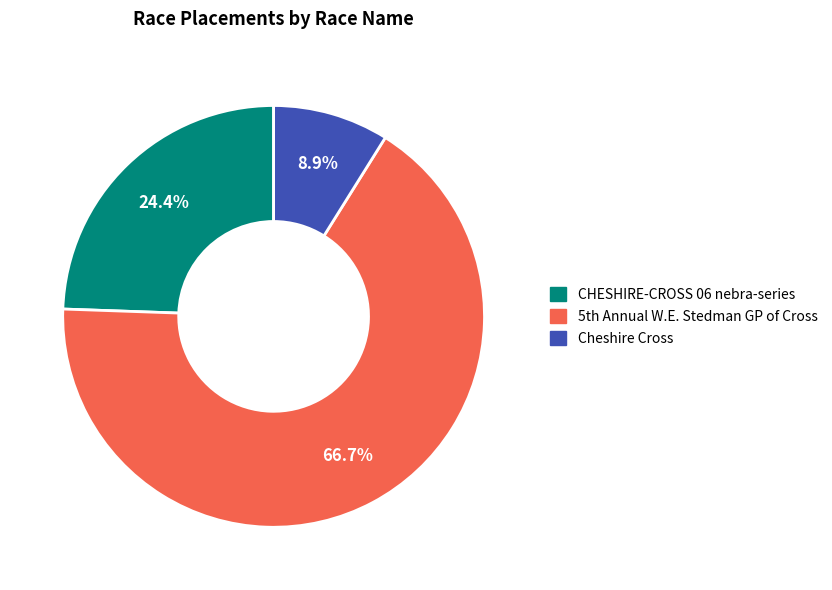

What percentage is the CHESHIRE-CROSS 06 nebra-series slice, to the nearest percent?

24%